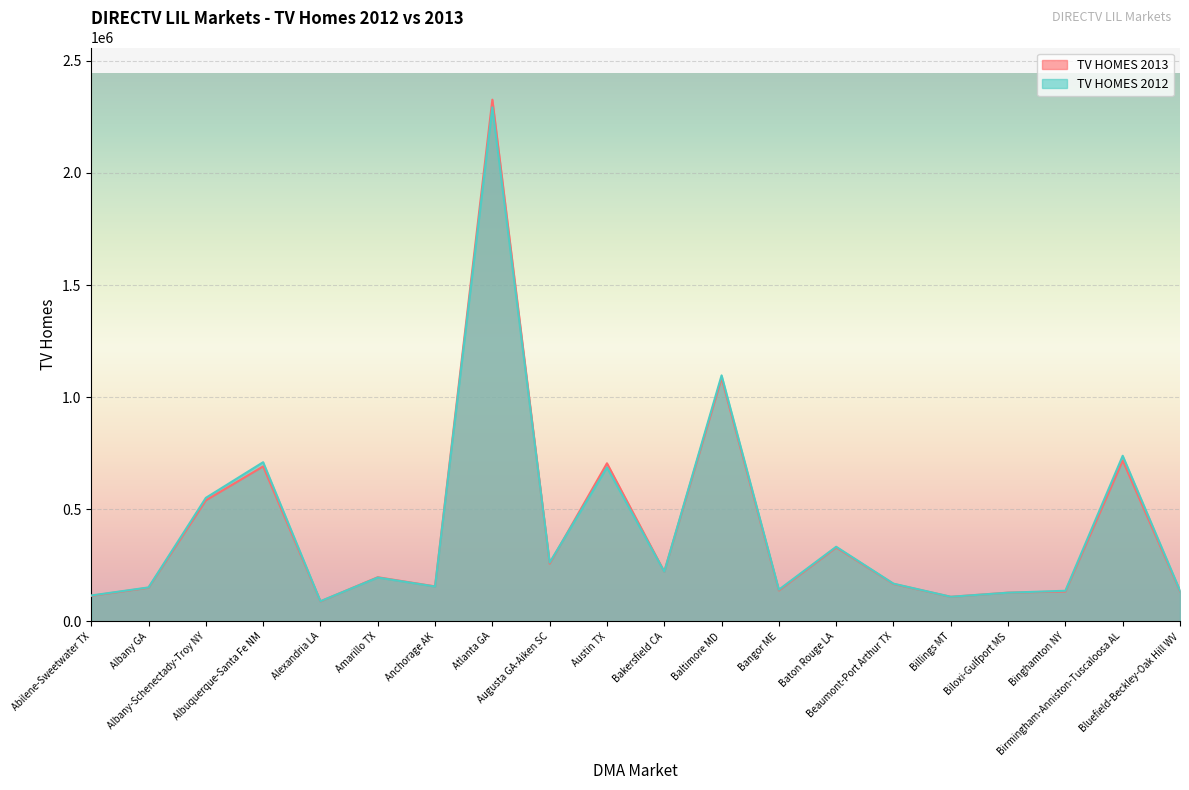

At which category does TV HOMES 2012 reach its first local valley?

Alexandria LA